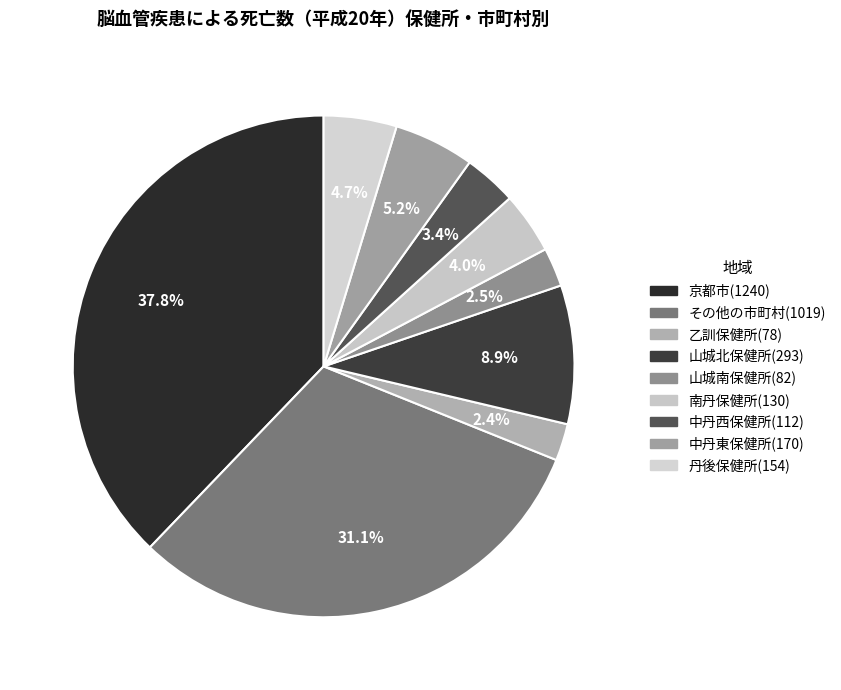

Is there any slice that represents more than half of the pie?

No